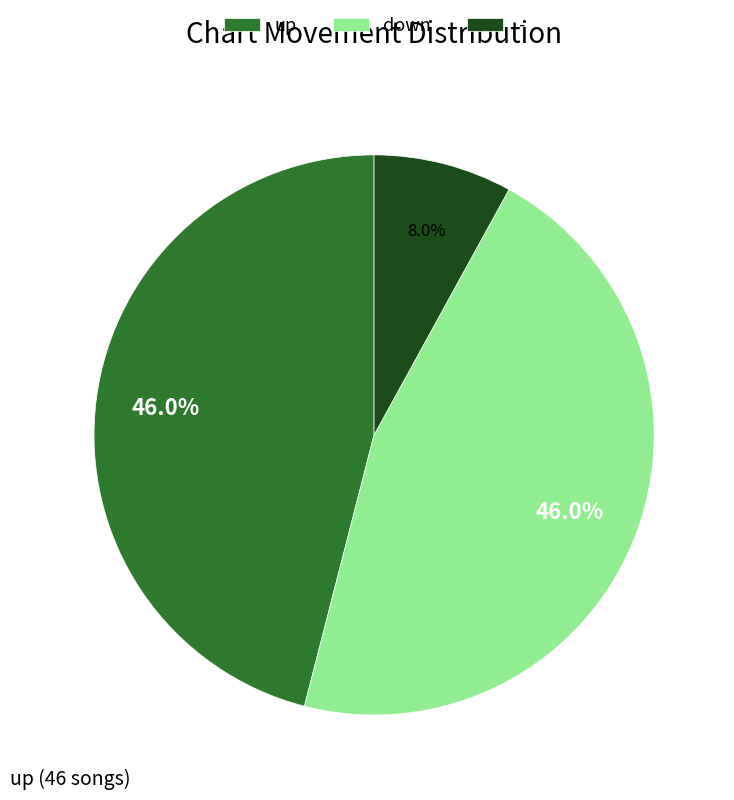

Is it true that down is 56% of the pie?

False